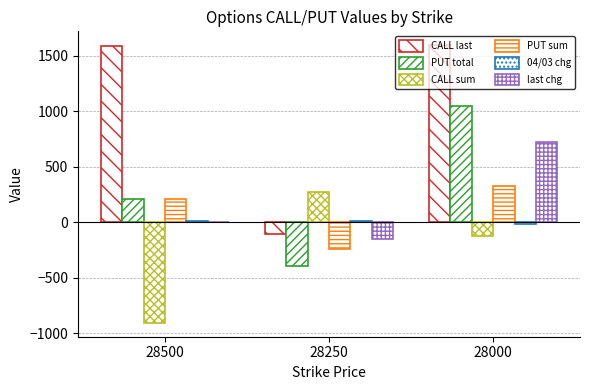

What is the sum of all CALL sum values?

-758